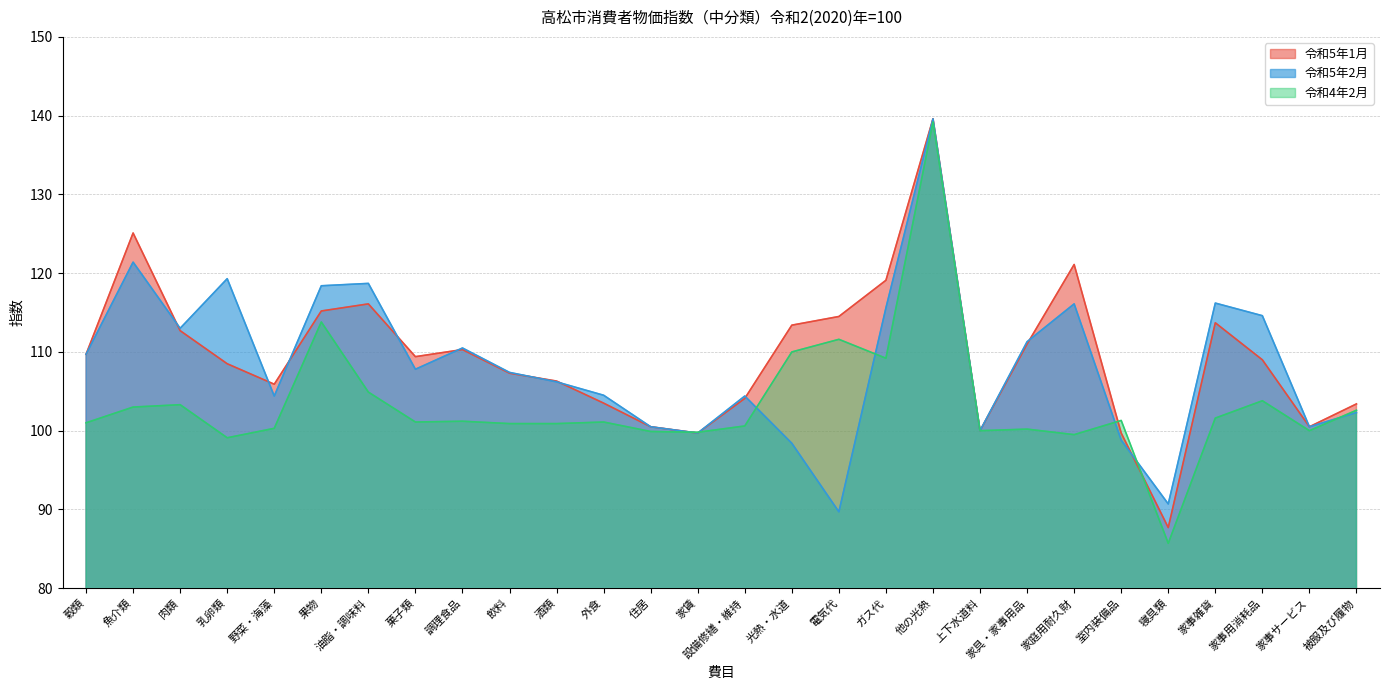

What is the total value across all series at 乳卵類?

326.9